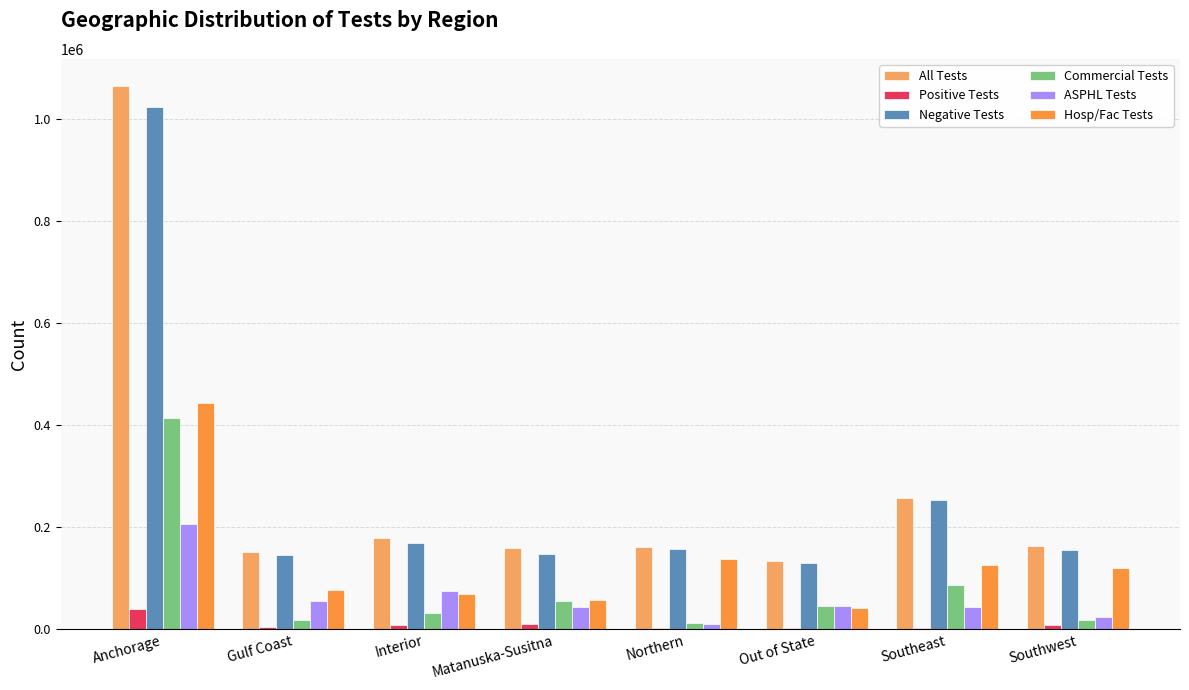

The value of All Tests at Out of State is 33201. True or false?

False